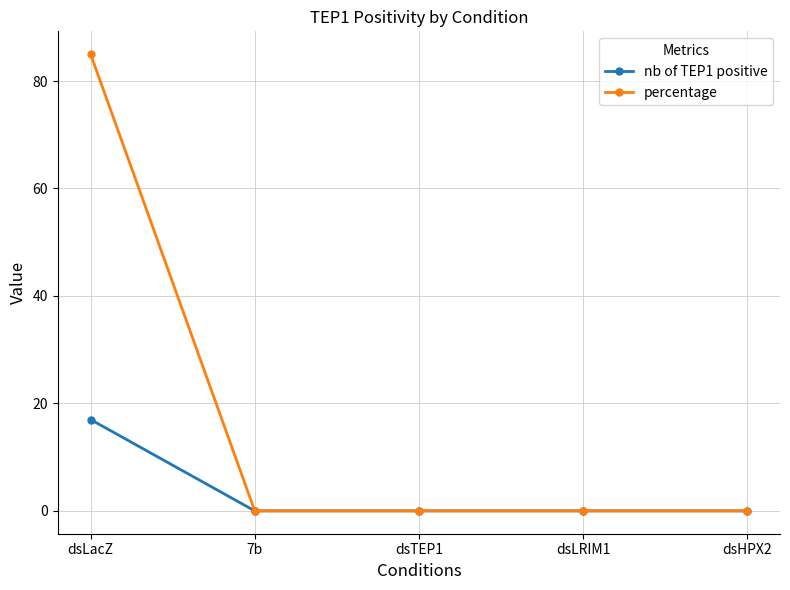

Is it true that nb of TEP1 positive equals 17 at dsLacZ?

True